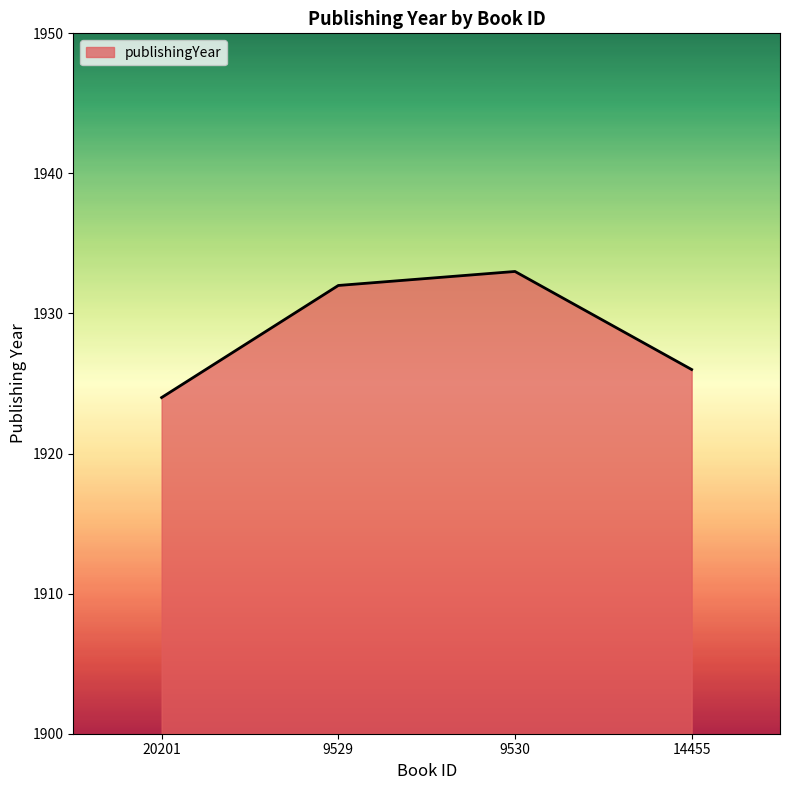

What is the difference between the maximum and minimum values?

9